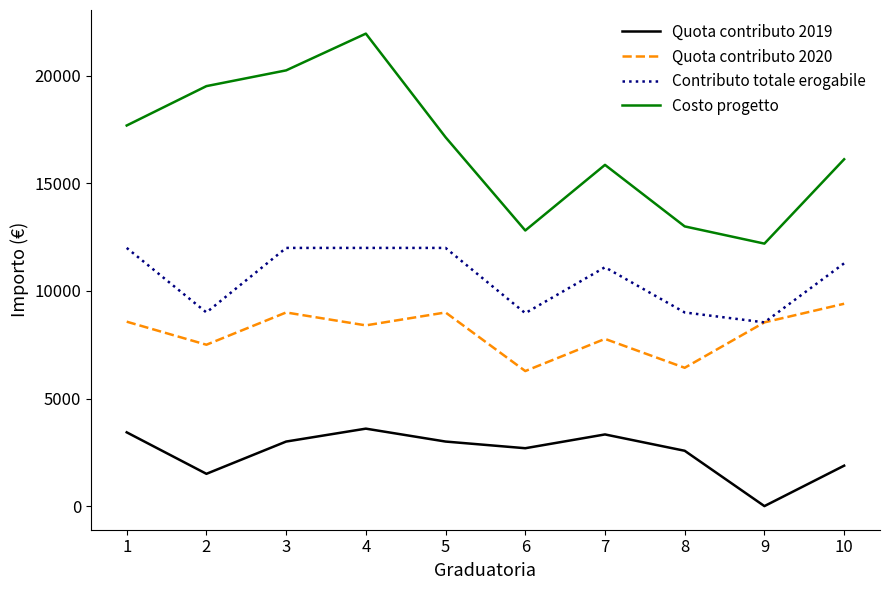

What is the difference between the Contributo totale erogabile values at 8 and 1?

3000.0